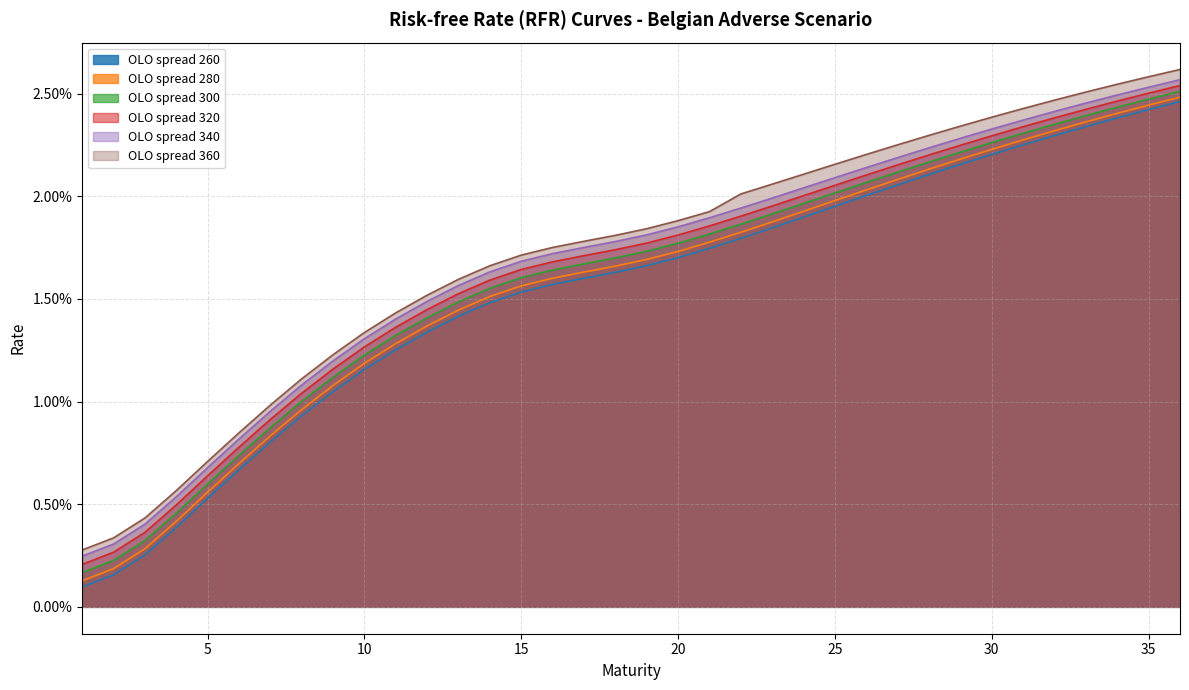

Rank the series by their average value, from highest to lowest.

OLO spread 360, OLO spread 340, OLO spread 320, OLO spread 300, OLO spread 280, OLO spread 260